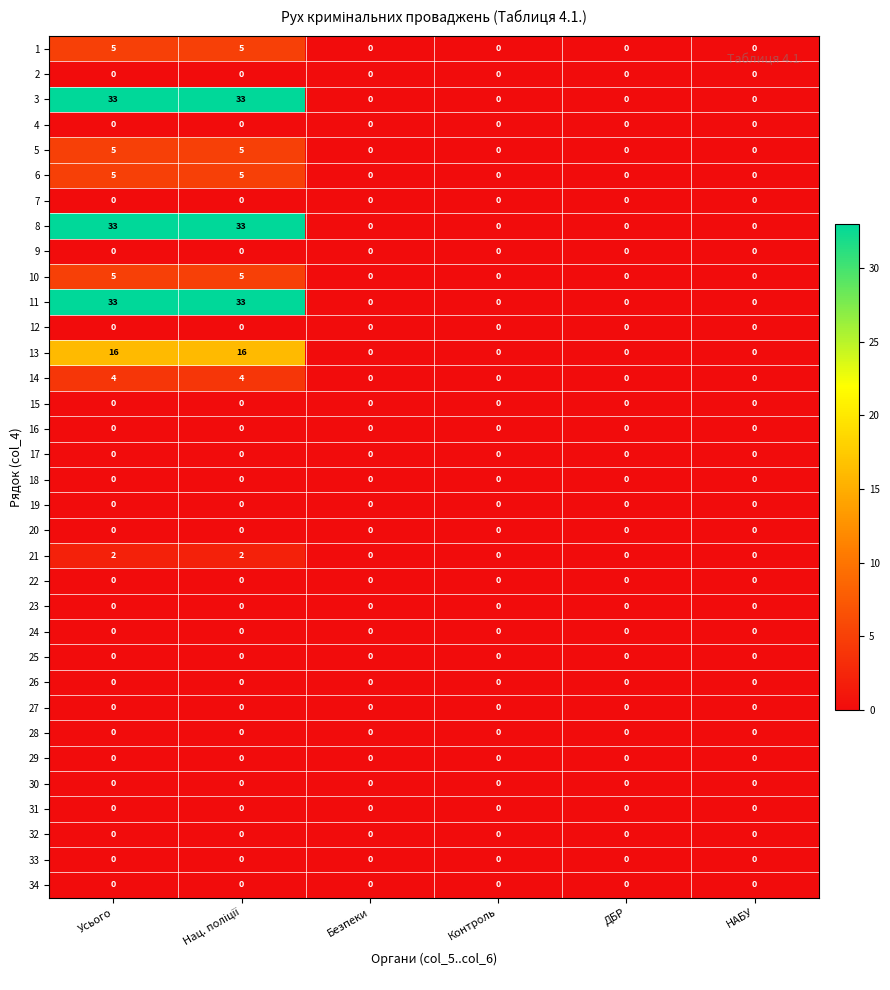

What is the greatest value displayed?

33